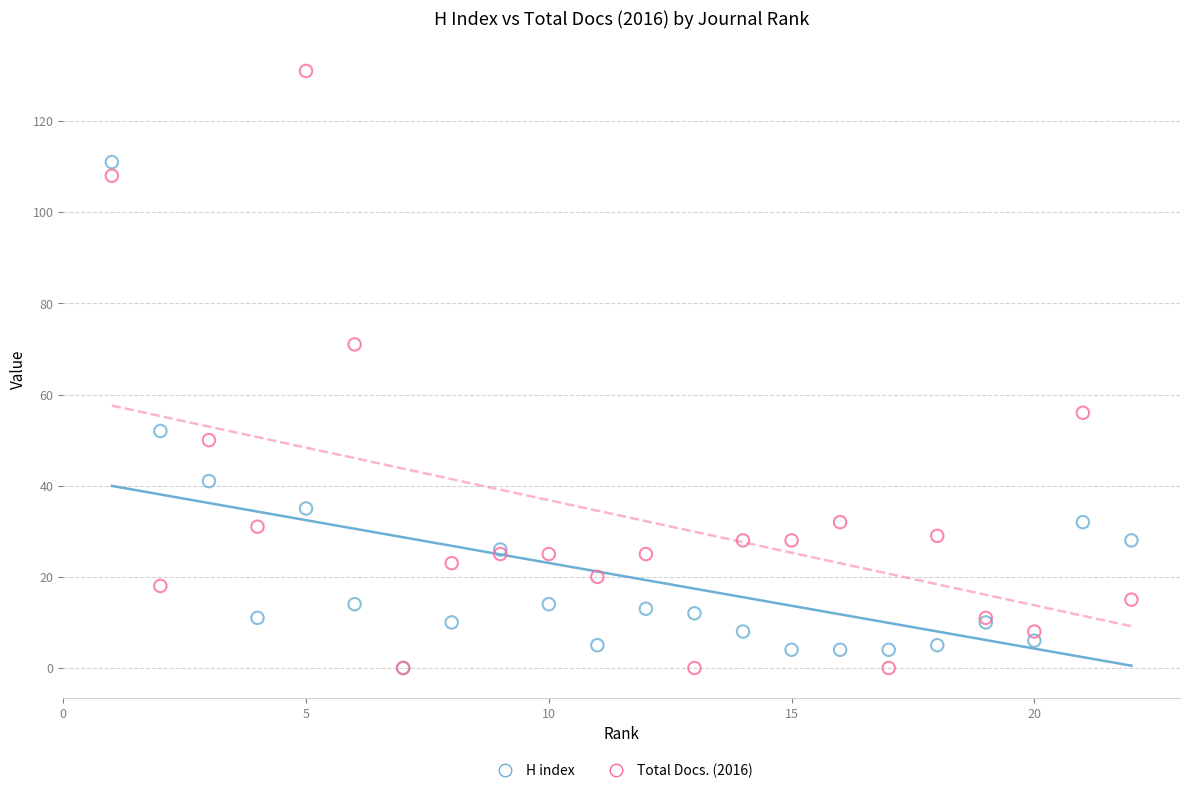

Which series has the largest Y range (max minus min)?

Total Docs. (2016)